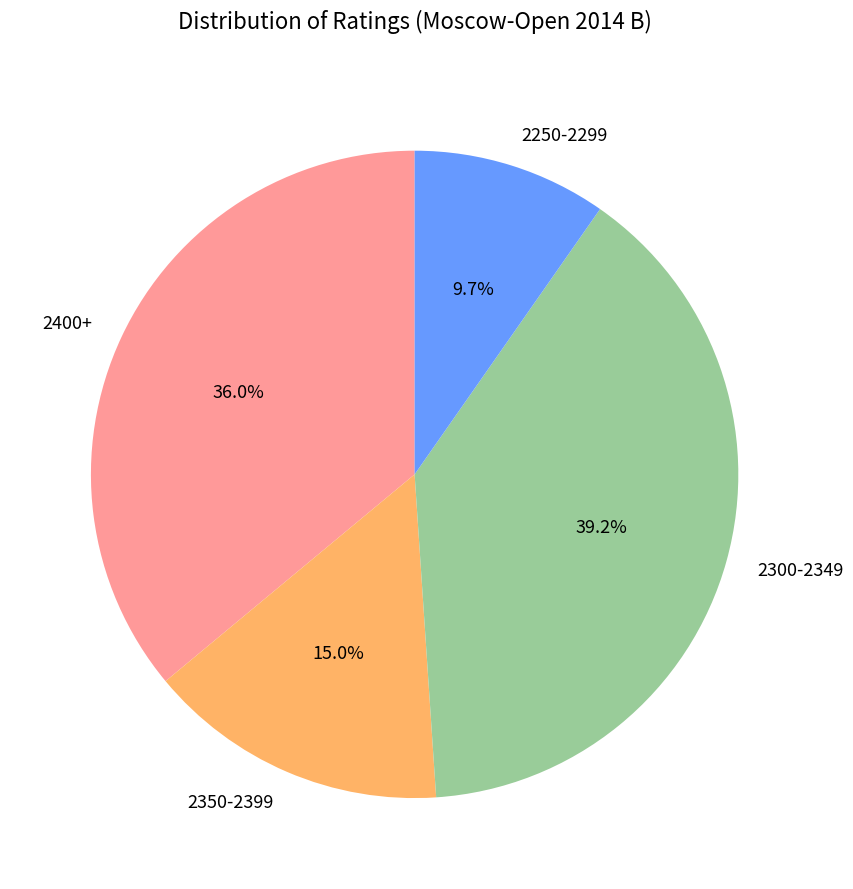

Combined, what portion of the pie is 2400+ and 2250-2299?

45.7%